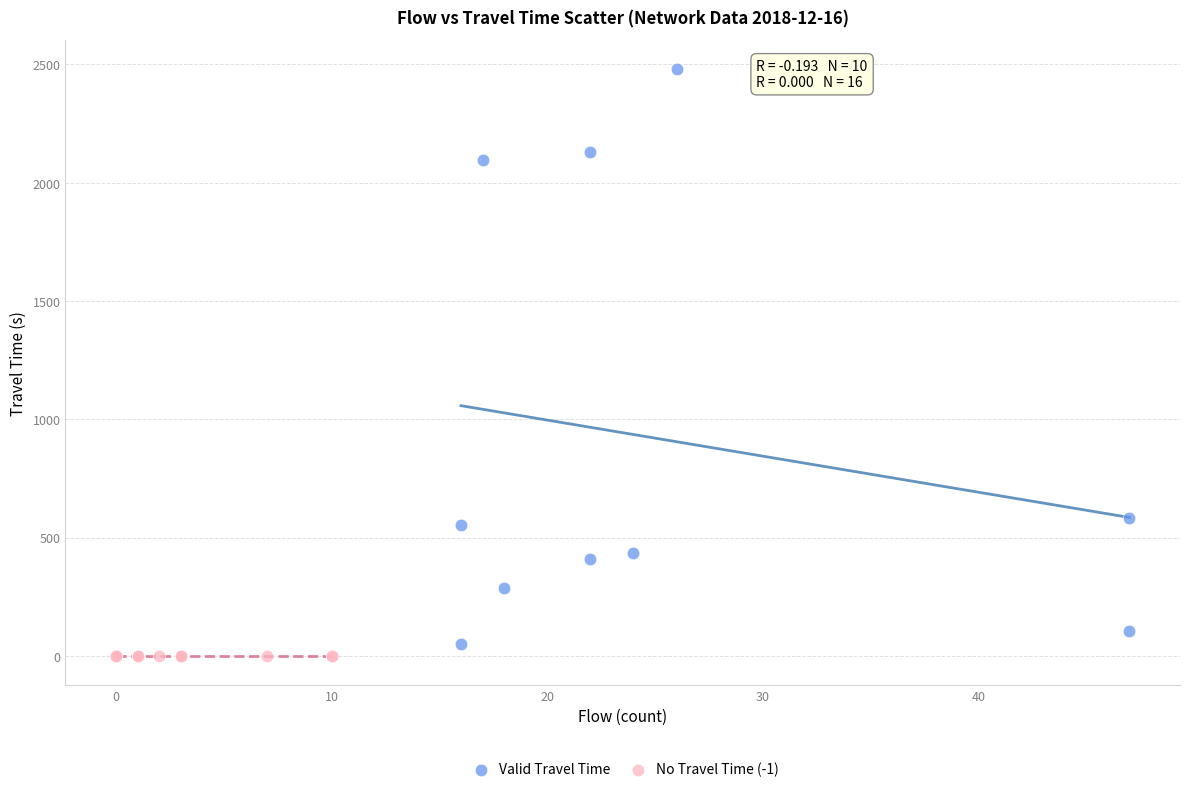

Which series contains the lowest Y value?

No Travel Time (-1)